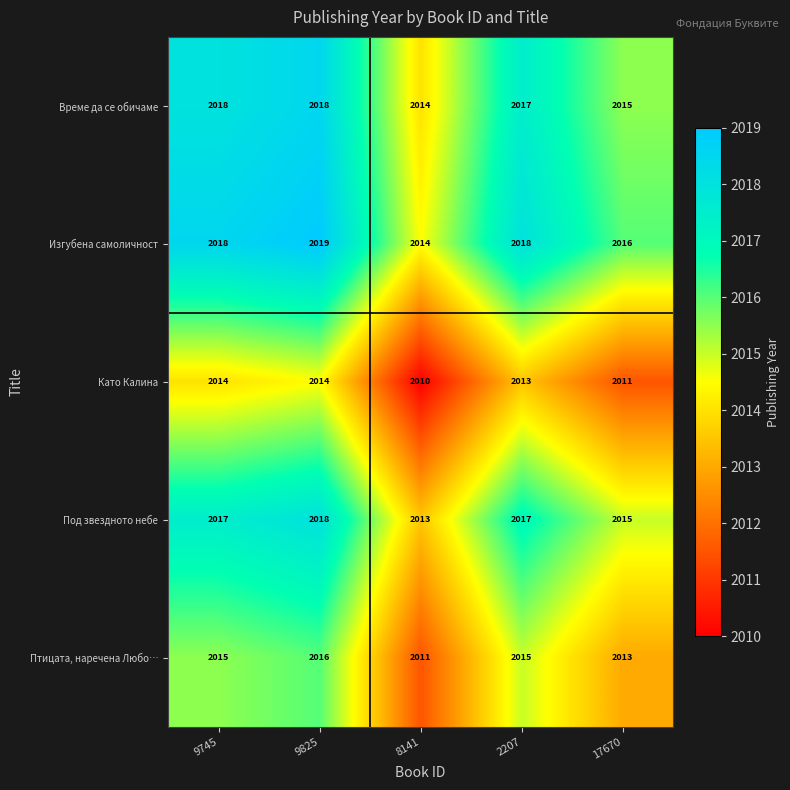

The Изгубена самоличност series shows 3481 at 9745. True or false?

False